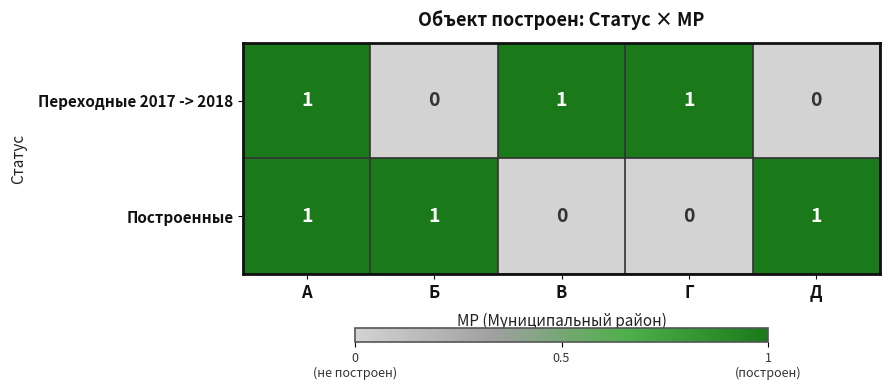

What is the sum of all Построенные values?

3